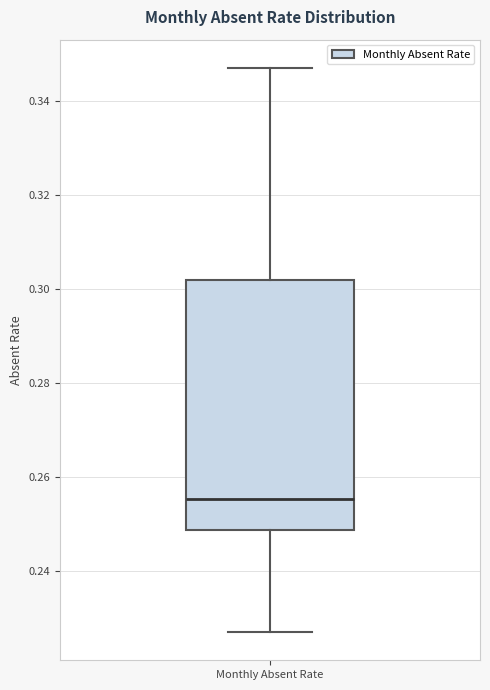

Where does the median line of the box for Monthly Absent Rate sit on the y-axis? The values are not printed on the chart, so give them approximately, as read against the axis.

0.256